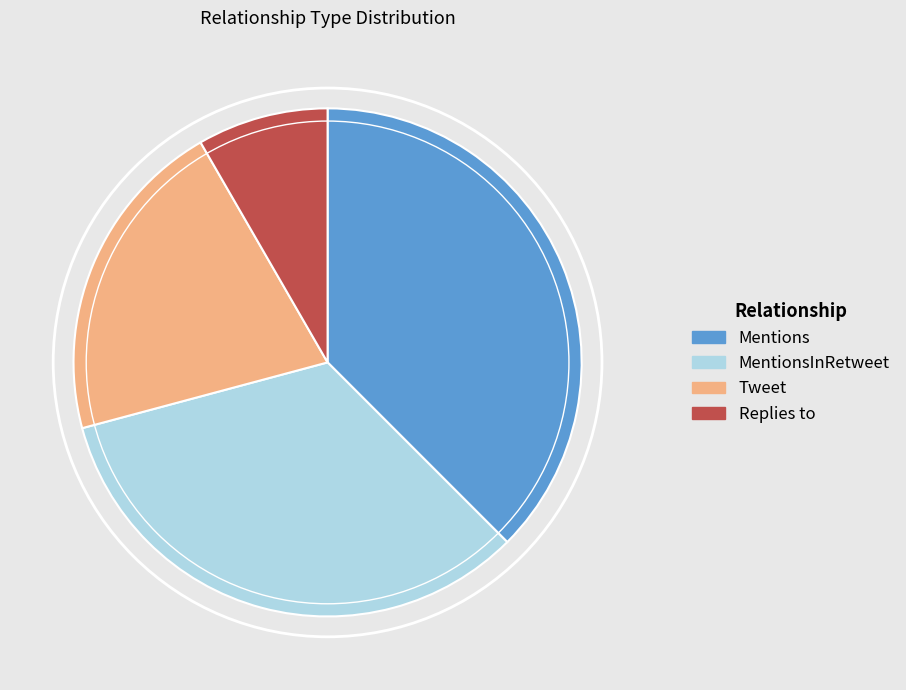

Is there a majority slice in this chart?

No